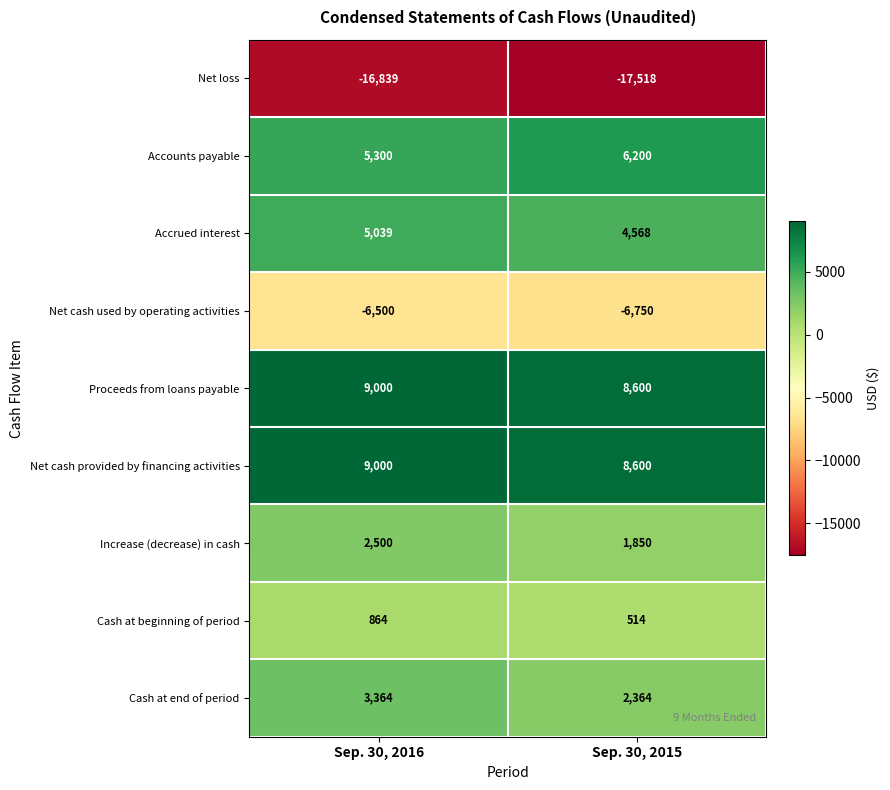

True or false: Cash at beginning of period has a value of 514 at Sep. 30, 2015.

True